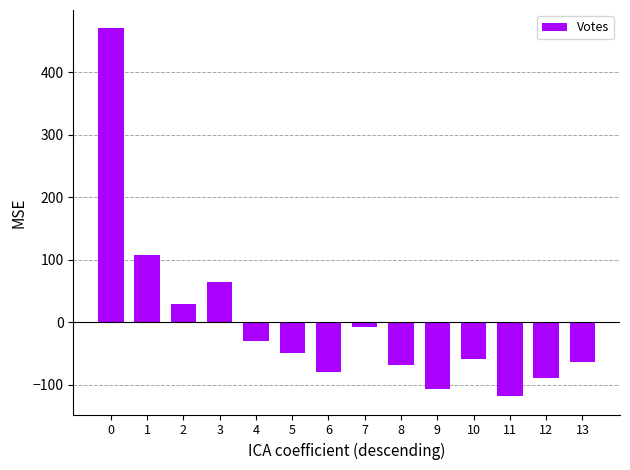

What is the maximum value shown in the chart?

469.9